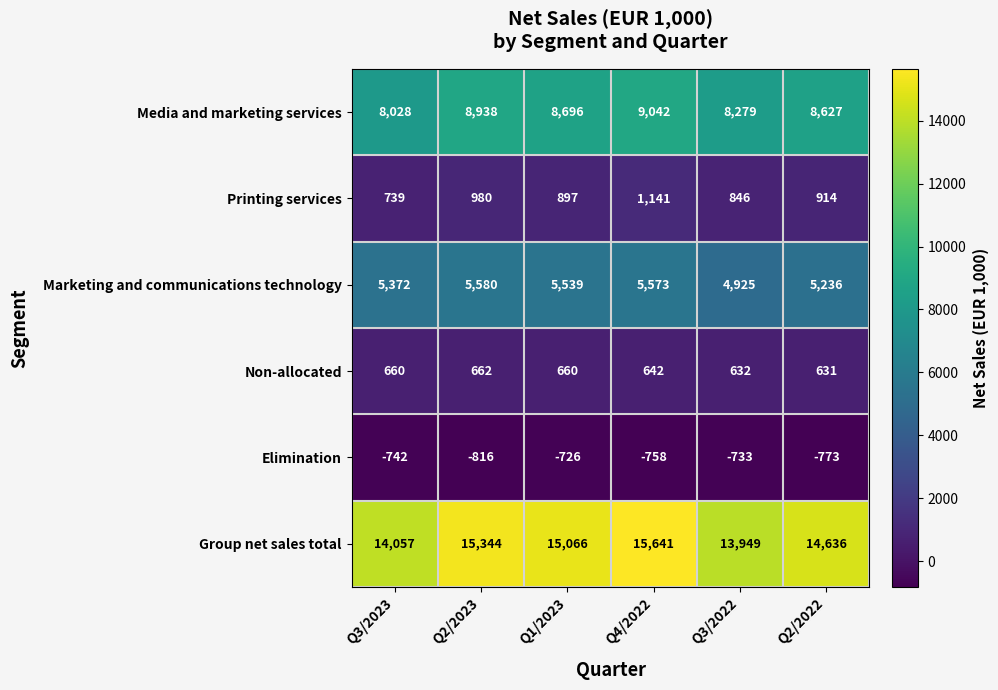

Is the value of Printing services at Q4/2022 greater than the value of Elimination at Q2/2023?

Yes